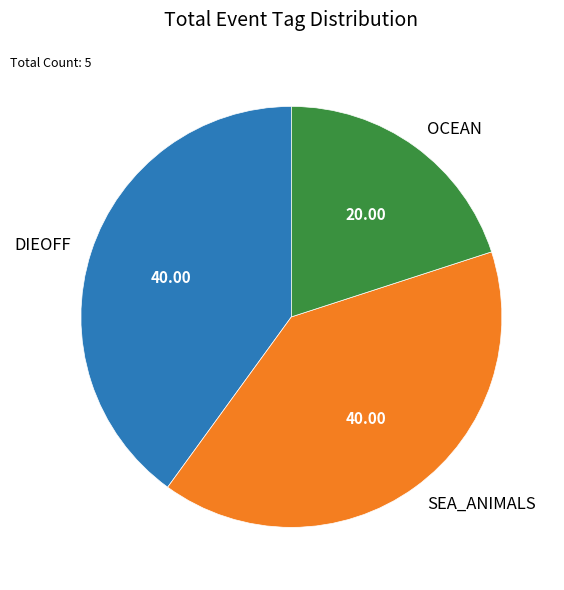

What is the smallest slice in the pie chart?

OCEAN